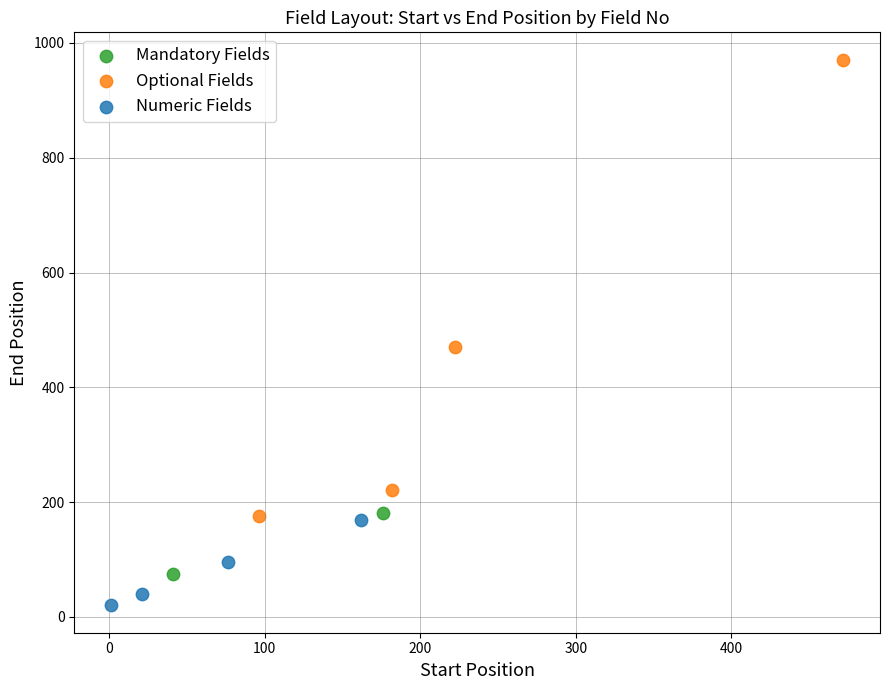

Which series reaches the maximum Y coordinate?

Optional Fields